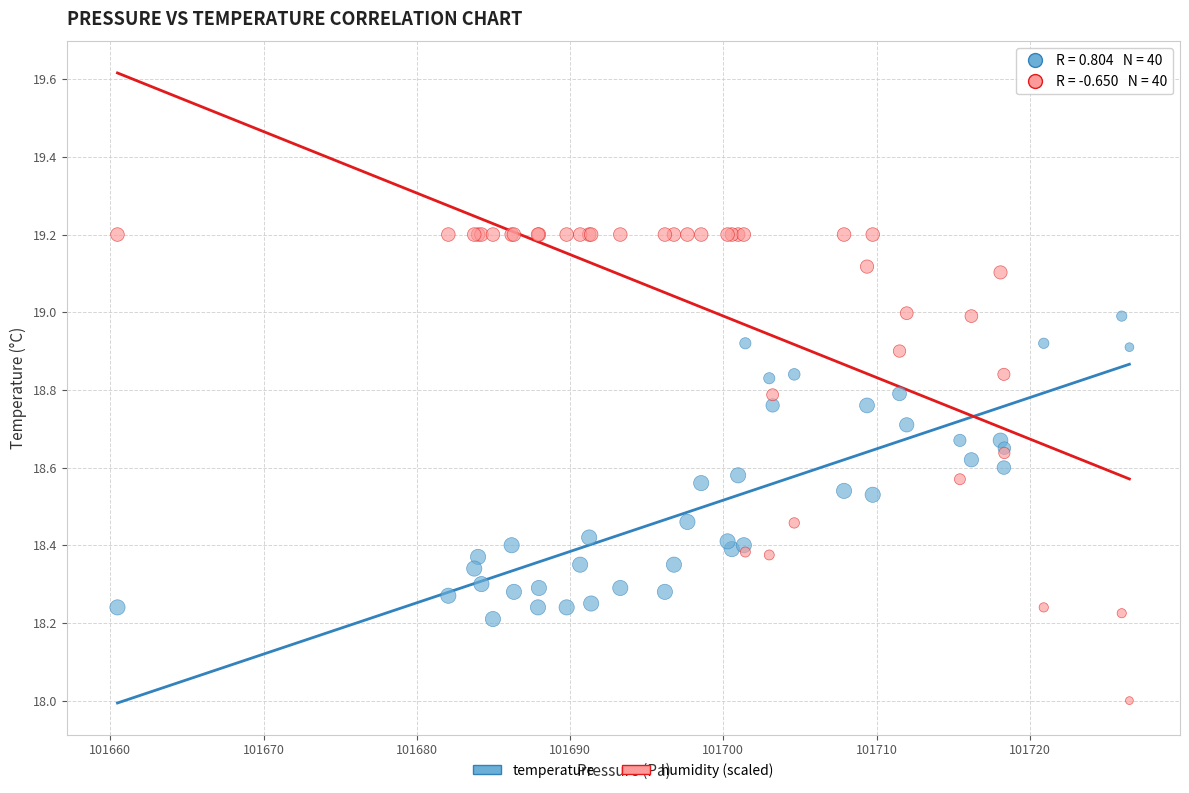

Which series reaches the maximum Y coordinate?

humidity (scaled)